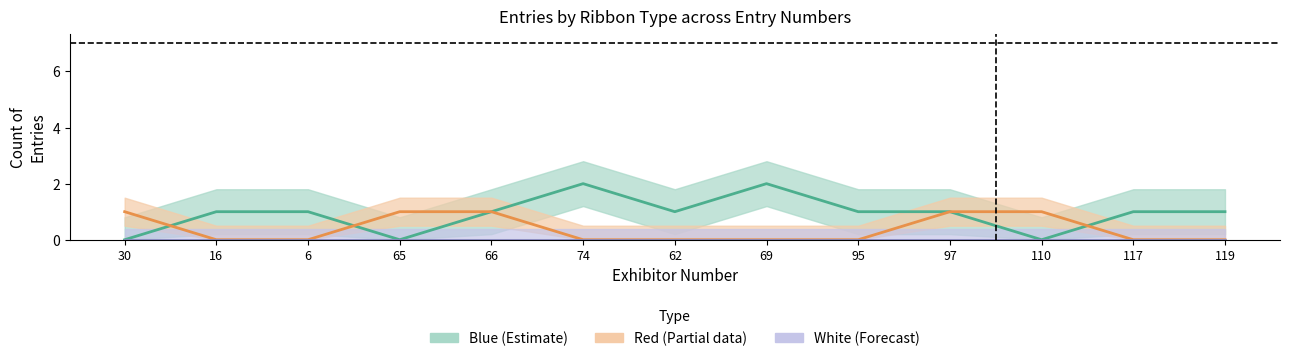

The White (Forecast) series shows 0 at 117. True or false?

True